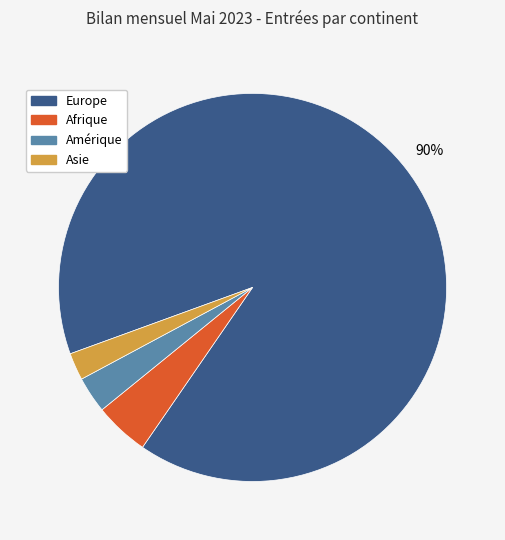

Does any single category account for the majority?

Yes